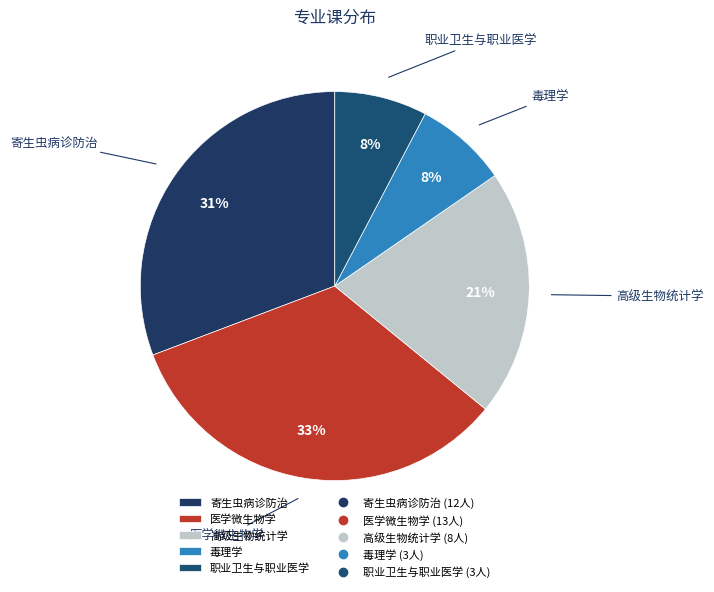

The 高级生物统计学 slice represents 34% of the pie. True or false?

False